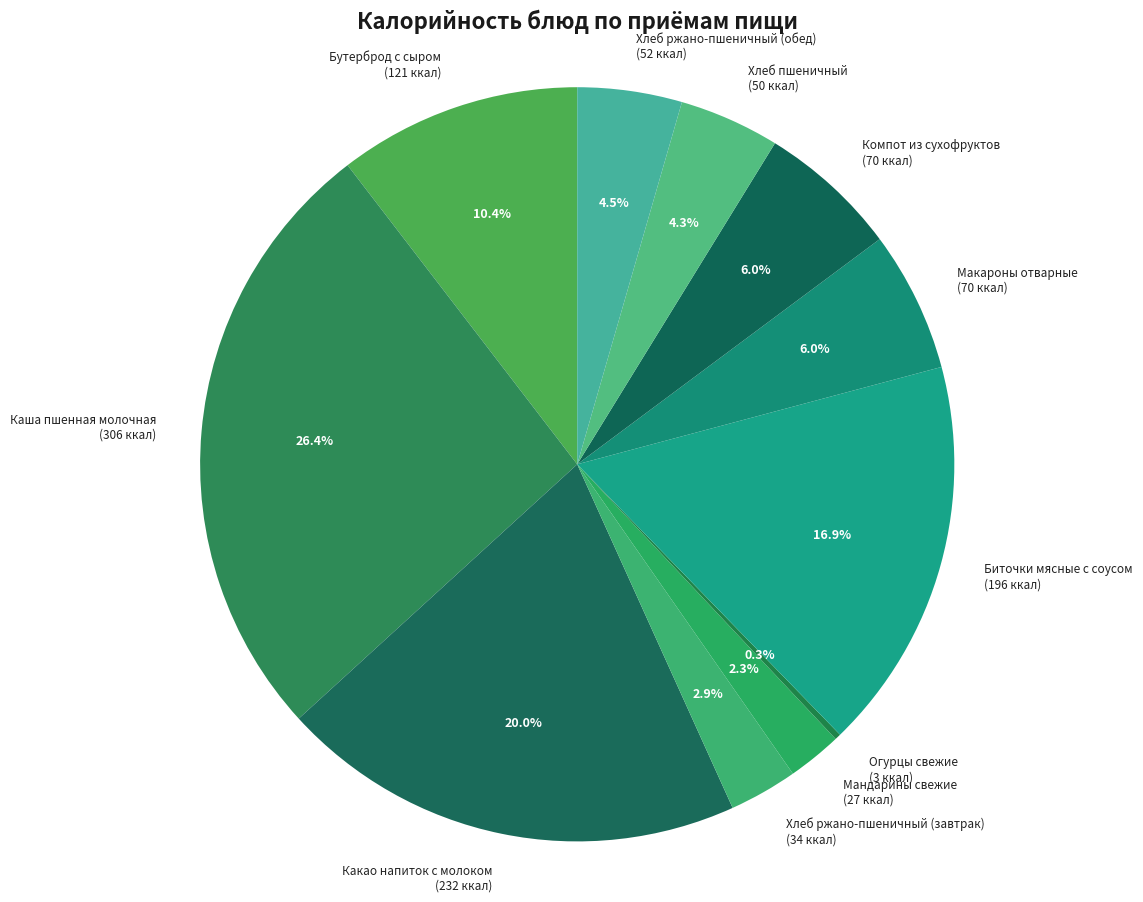

The Хлеб пшеничный slice represents 19% of the pie. True or false?

False